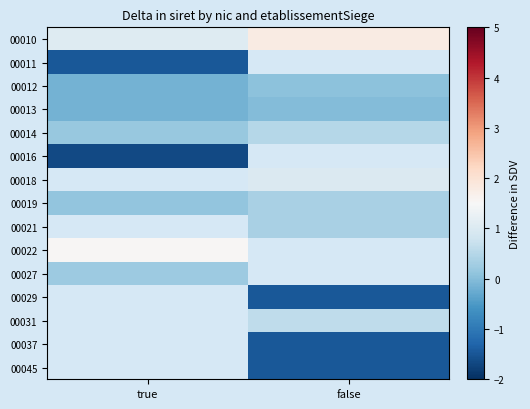

Rank the series by their maximum value, from lowest to highest.

00016, 00011, 00013, 00012, 00027, 00019, 00014, 00010, 00018, 00021, 00022, 00029, 00031, 00037, 00045